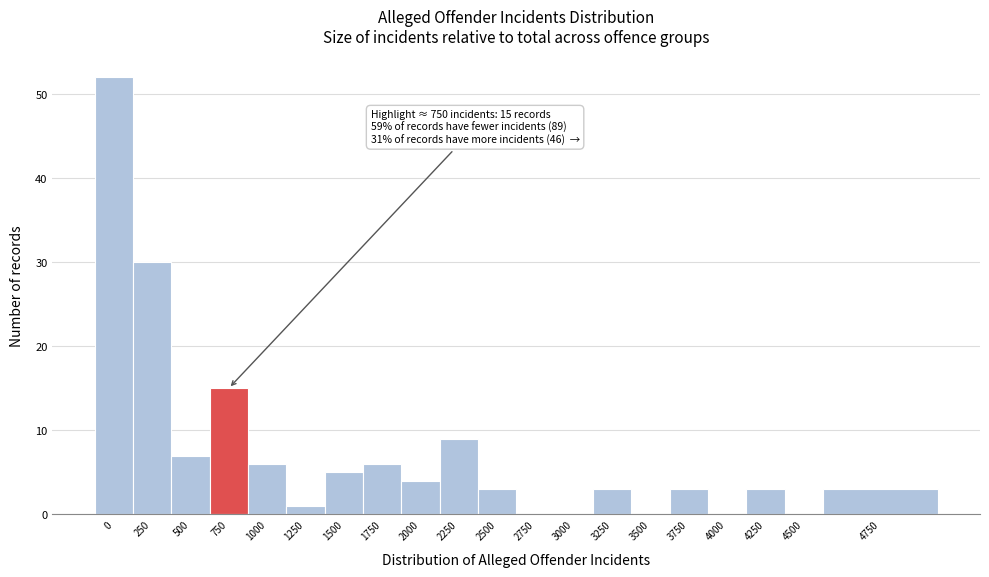

Reading left to right, what are all the values shown in this chart?

0=52	250=30	500=7	750=15	1000=6	1250=1	1500=5	1750=6	2000=4	2250=9	2500=3	2750=0	3000=0	3250=3	3500=0	3750=3	4000=0	4250=3	4500=0	4750=3